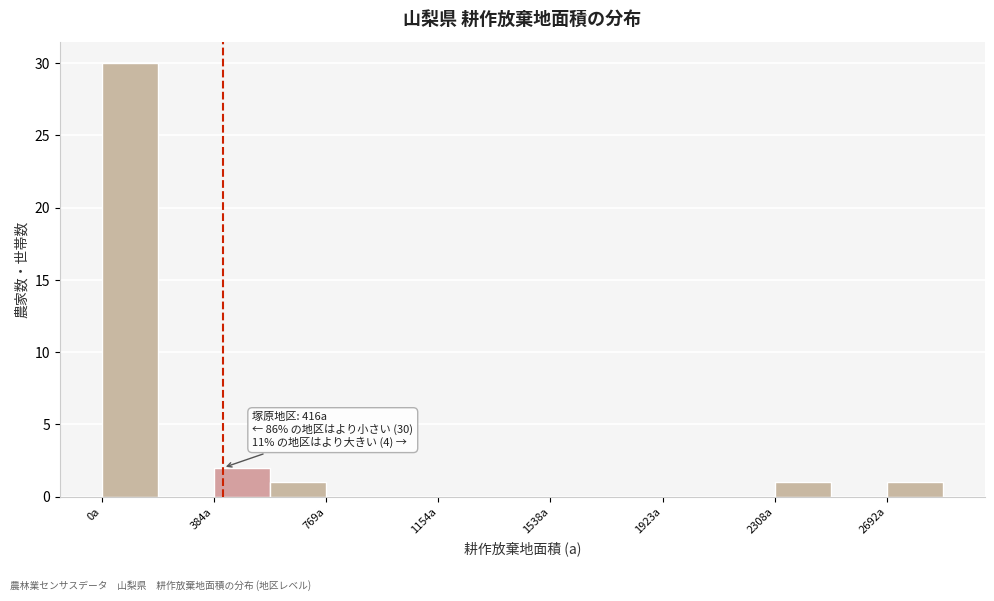

Around what value on the x-axis is the tallest bar? Give the approximate position of its centre, as read against the axis.

100